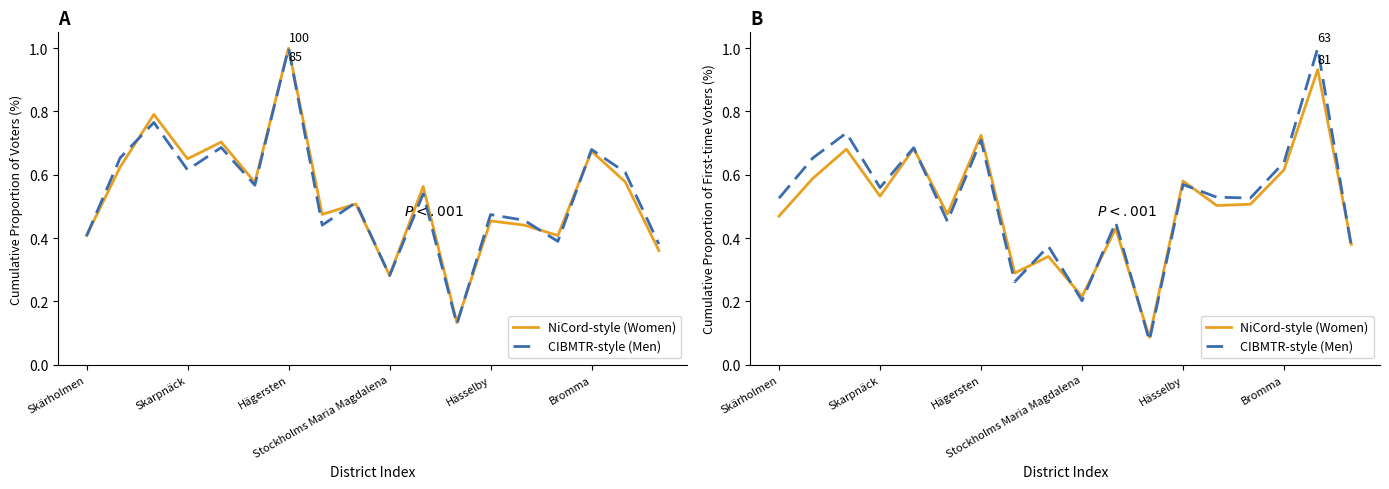

In Women, how many points are higher than both neighbors (excluding endpoints)?

7